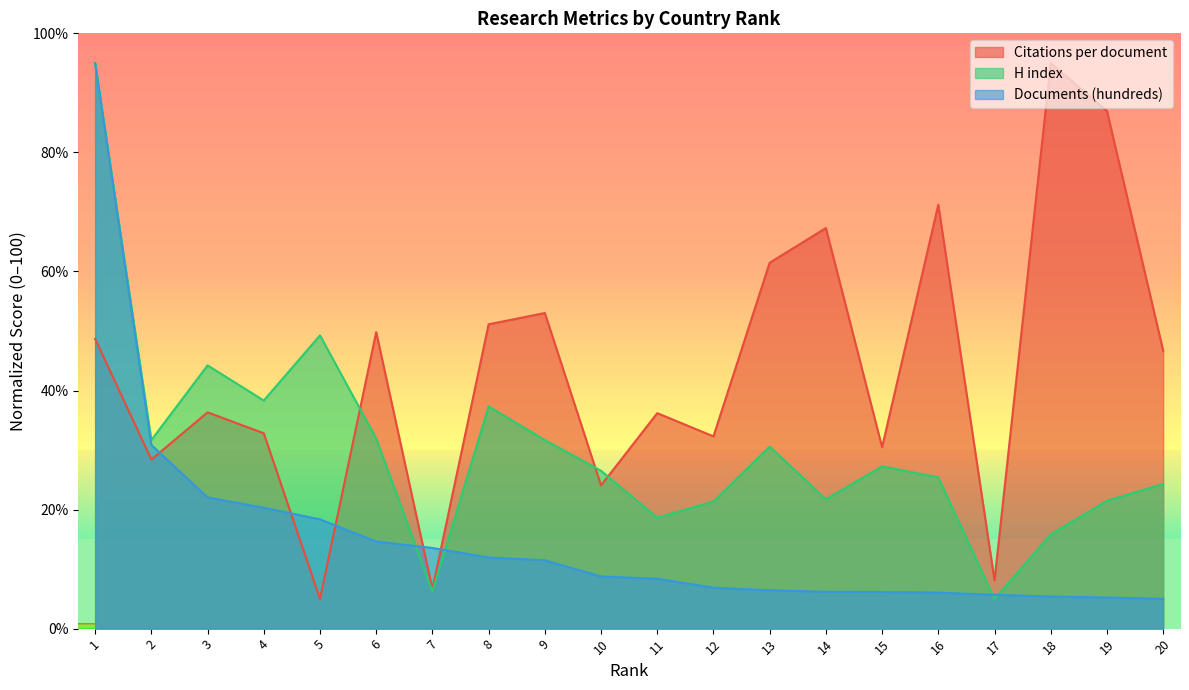

Reading left to right, transcribe all the data shown in this chart.

Citations per document: 48.7	28.4	36.3	32.8	5.0	49.8	6.7	51.1	53.0	24.1	36.2	32.3	61.5	67.3	30.5	71.2	8.1	95.0	87.0	46.7
H index: 95.0	31.7	44.2	38.3	49.3	31.9	6.2	37.3	31.7	26.5	18.6	21.4	30.6	21.7	27.3	25.4	5.0	15.8	21.5	24.3
Documents (hundreds): 95.0	30.9	22.0	20.3	18.4	14.6	13.6	12.0	11.5	8.8	8.4	6.9	6.4	6.2	6.2	6.1	5.7	5.4	5.2	5.0